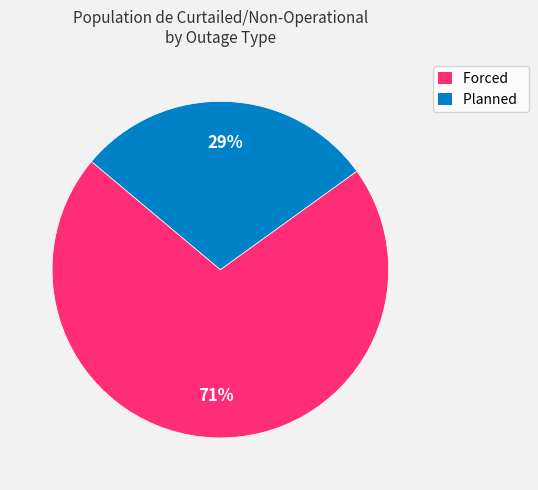

Which has a higher value, Planned or Forced?

Forced